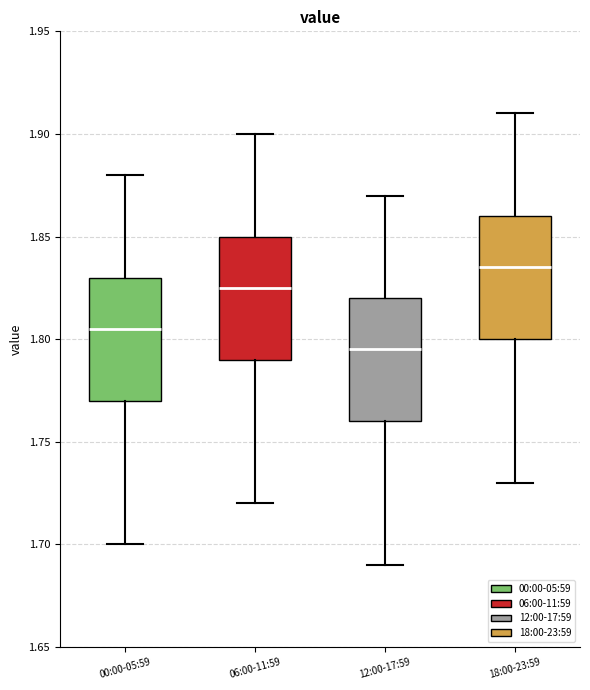

Reading left to right, transcribe this box plot: for each box, give where its median line is, the range the box spans, and where its two whiskers end, as read against the y-axis. The values are not printed on the chart, so give them approximately, as read against the axis.

00:00-05:59: median 1.805, box 1.770 to 1.830, whiskers 1.700 to 1.880
06:00-11:59: median 1.825, box 1.790 to 1.850, whiskers 1.720 to 1.900
12:00-17:59: median 1.795, box 1.760 to 1.820, whiskers 1.690 to 1.870
18:00-23:59: median 1.835, box 1.800 to 1.860, whiskers 1.730 to 1.910